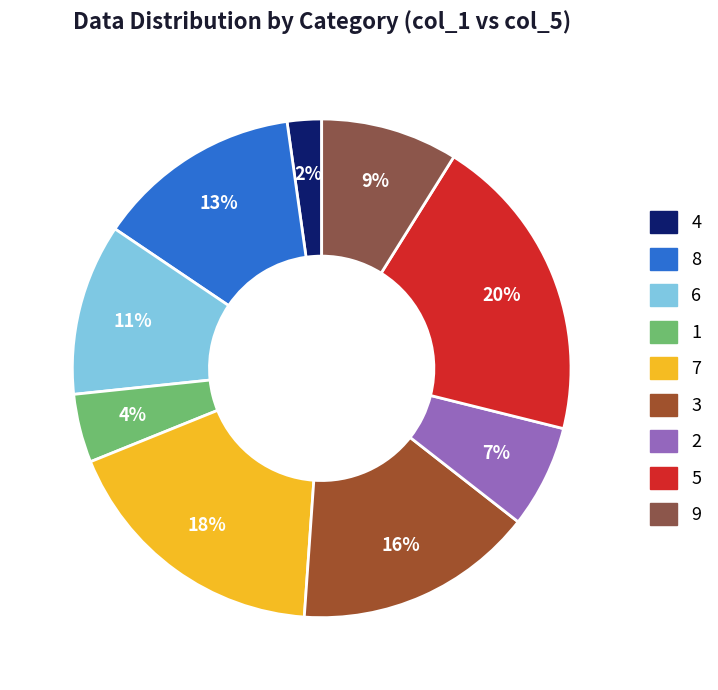

To the nearest percent, what portion does 2 represent?

7%